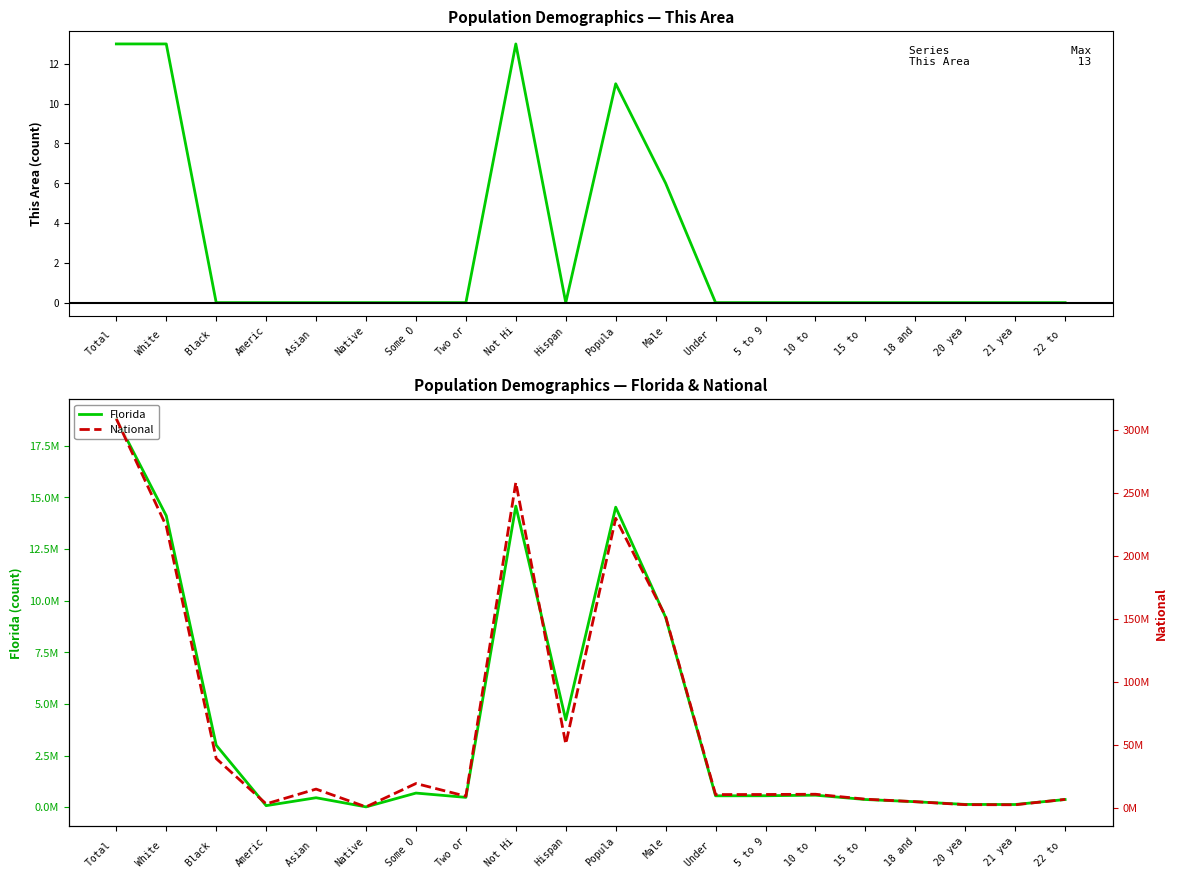

What is the highest value of the This Area series?

13